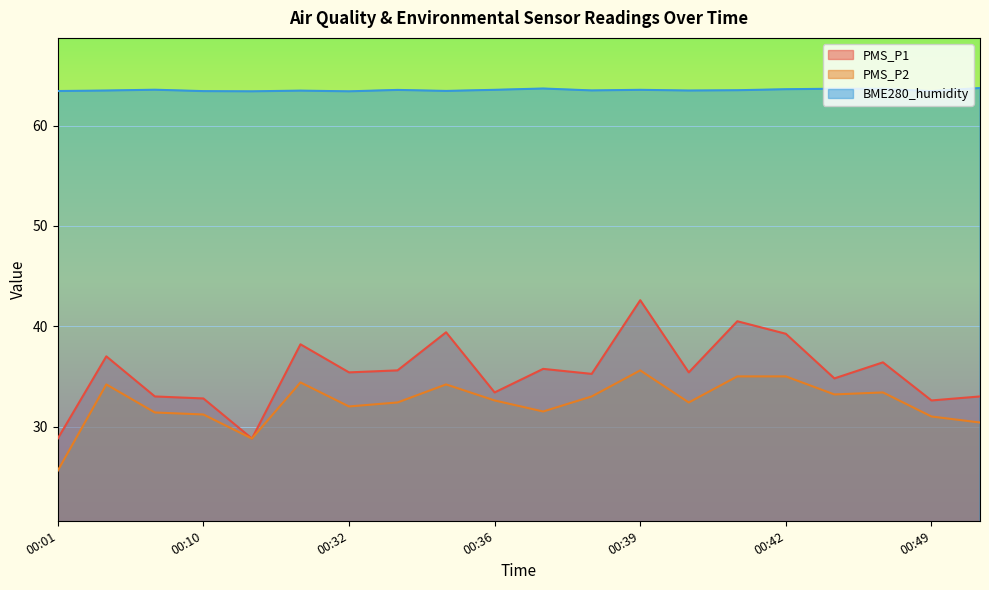

How many data points does each series have?

20